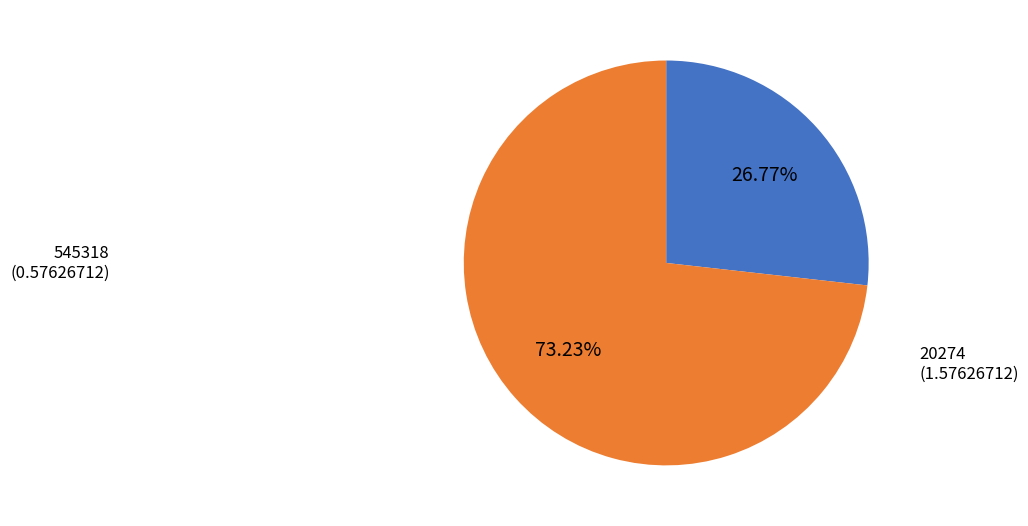

Between 20274 and 545318, which is larger?

20274